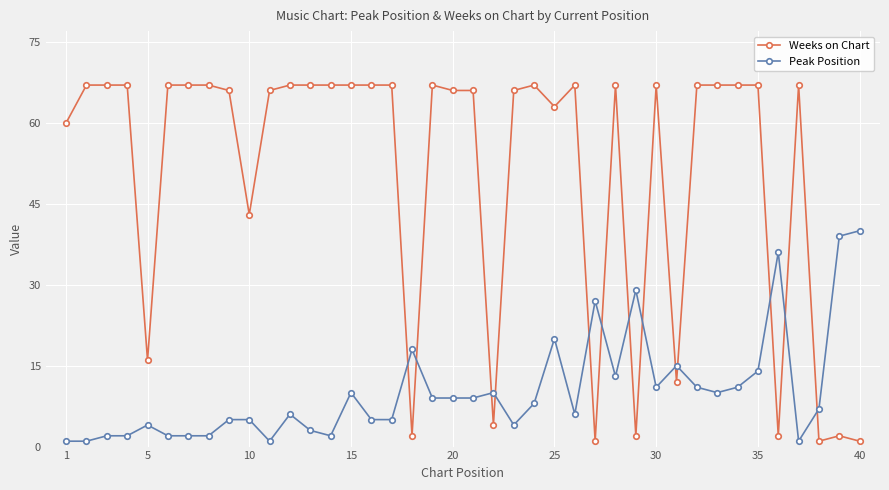

Which series has the largest range (max minus min)?

Weeks on Chart